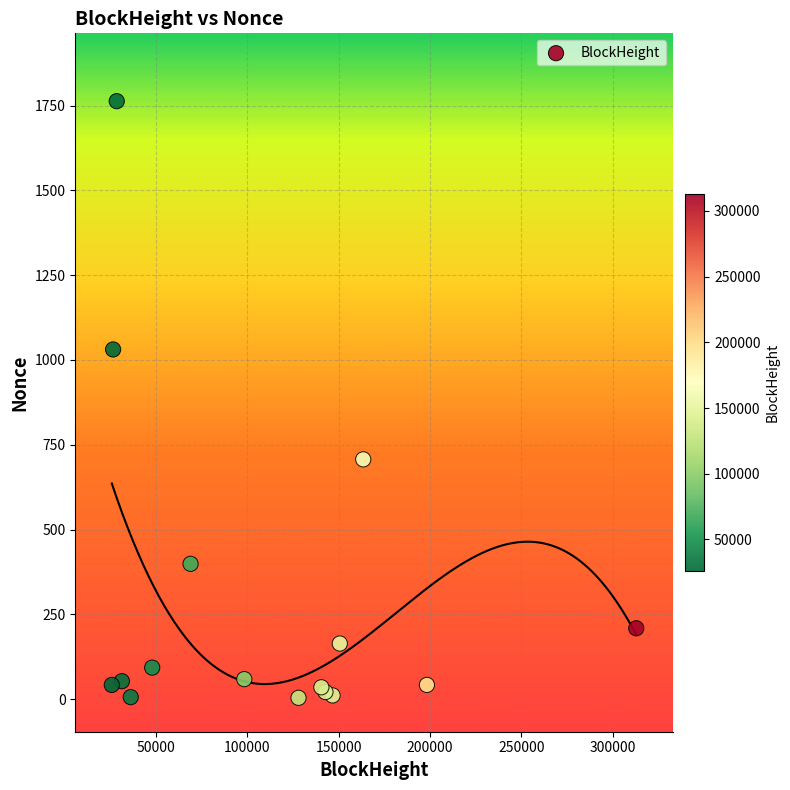

What Y value in the scatter plot is closest to 883?

1031